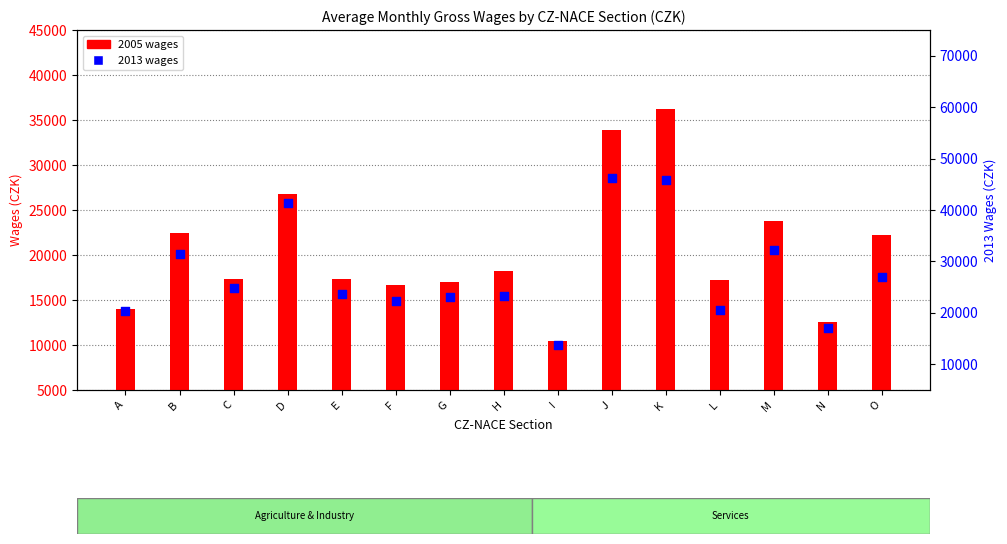

At which category is the sum across all series the highest?

K